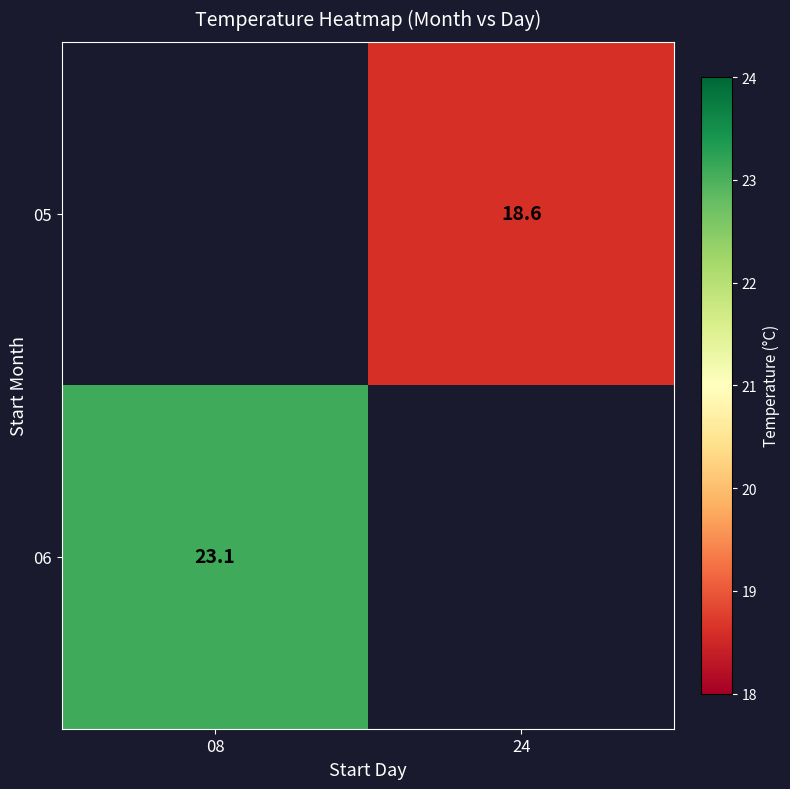

The value of 05 at 24 is 32.1. True or false?

False